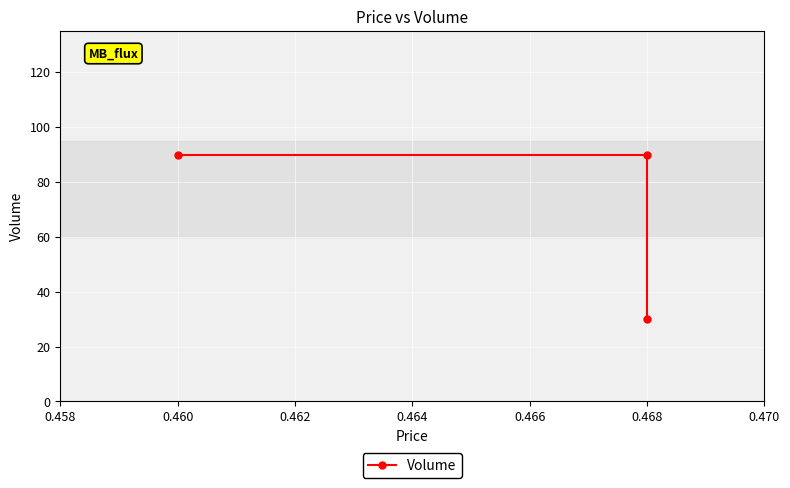

What is the maximum value shown in the chart?

90